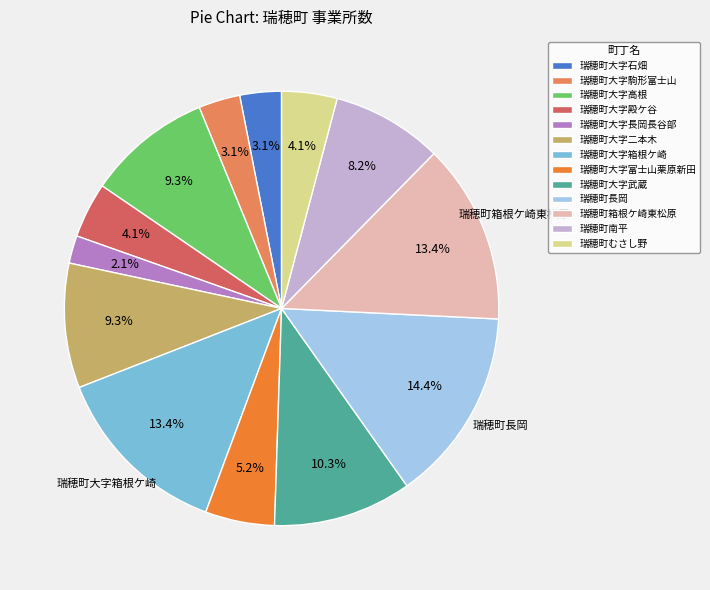

Is it true that 瑞穂町箱根ケ崎東松原 is 27% of the pie?

False